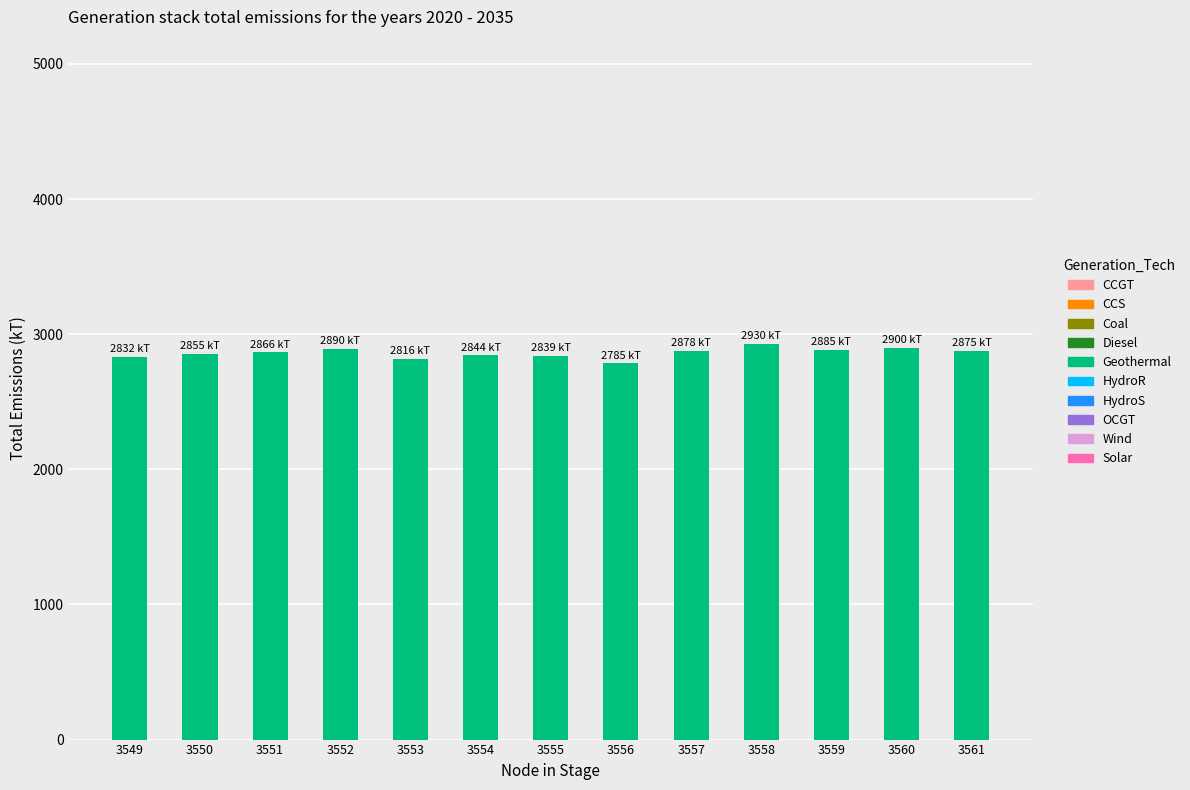

What is the average value?

2861